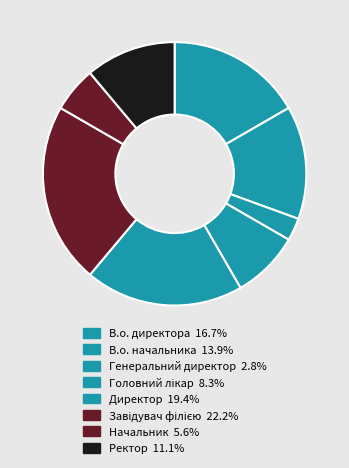

Is there any slice that represents more than half of the pie?

No